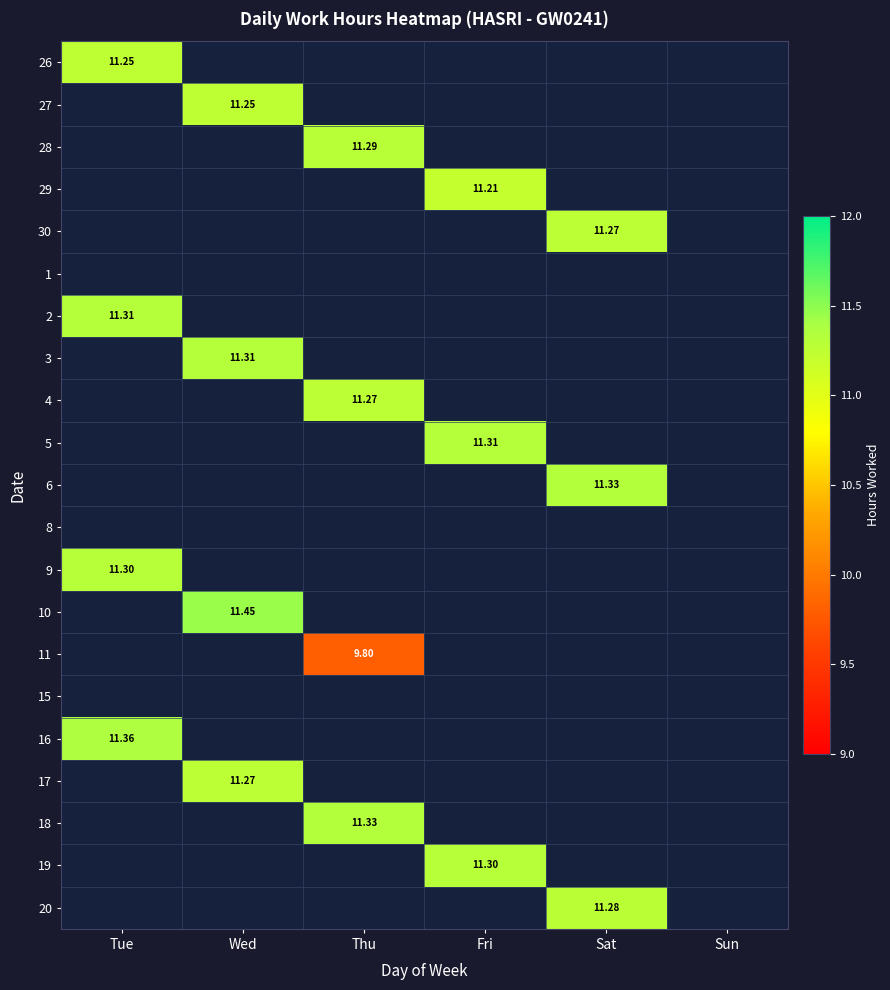

Which category has the highest value in the 28 series?

Tue